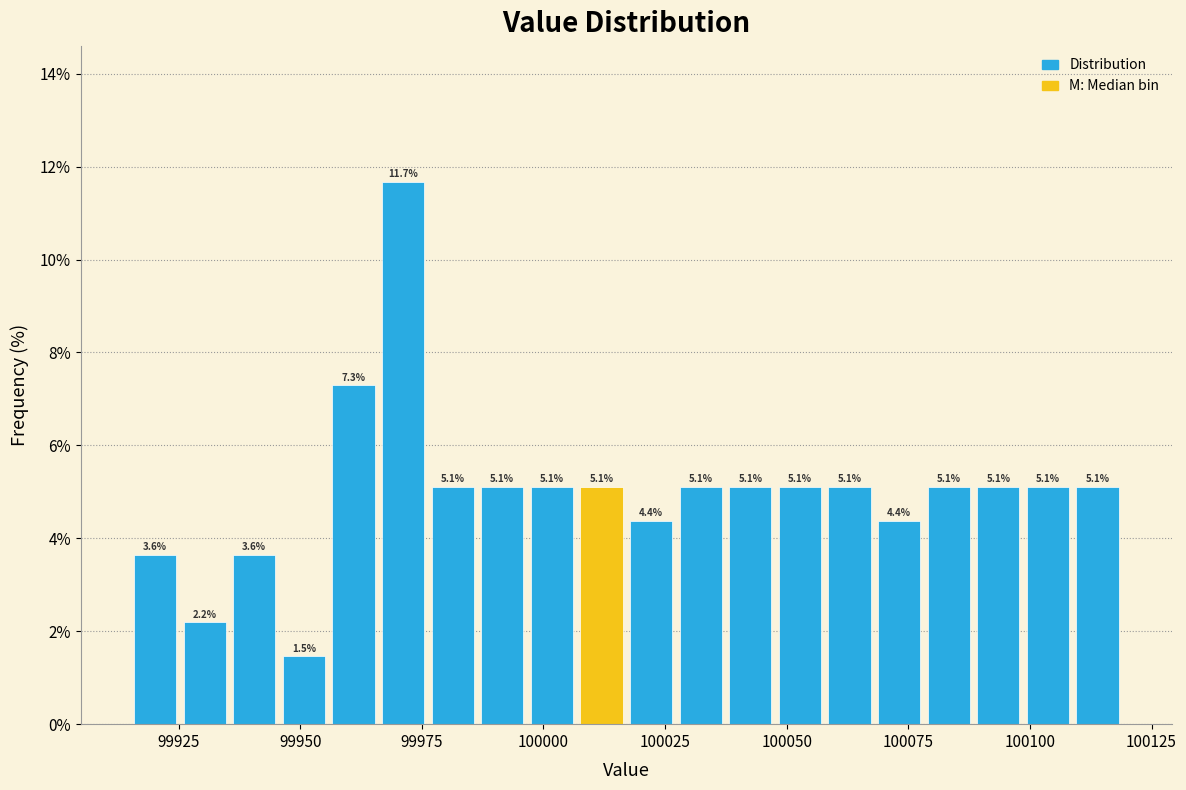

Read against the x-axis, roughly where is the centre of the tallest bar?

99970